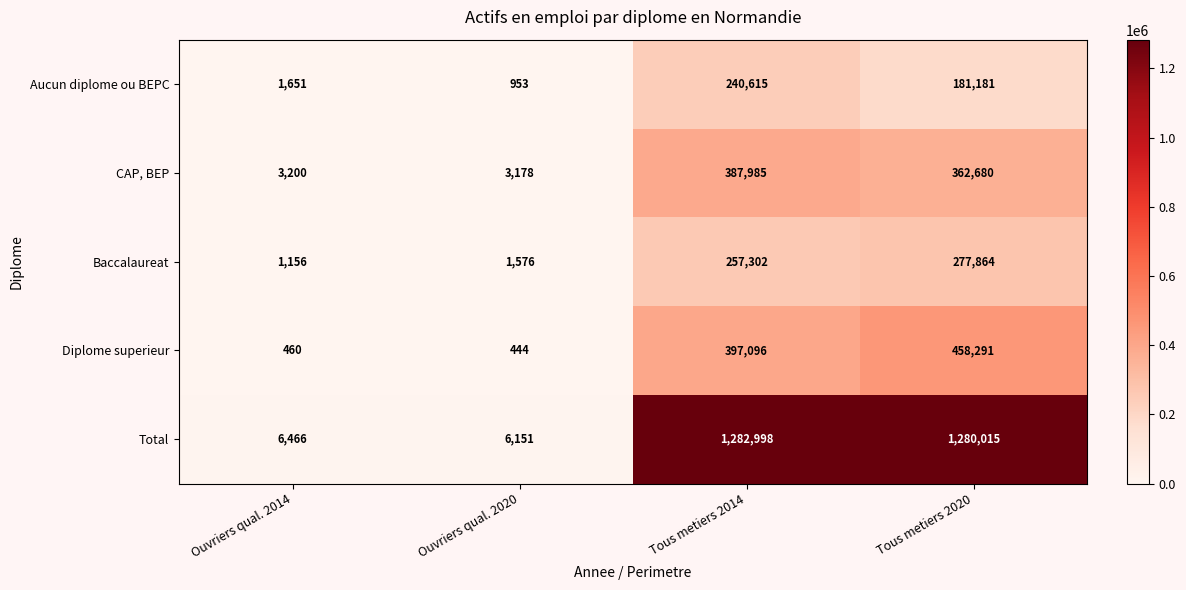

Which series has the widest spread of values?

Total